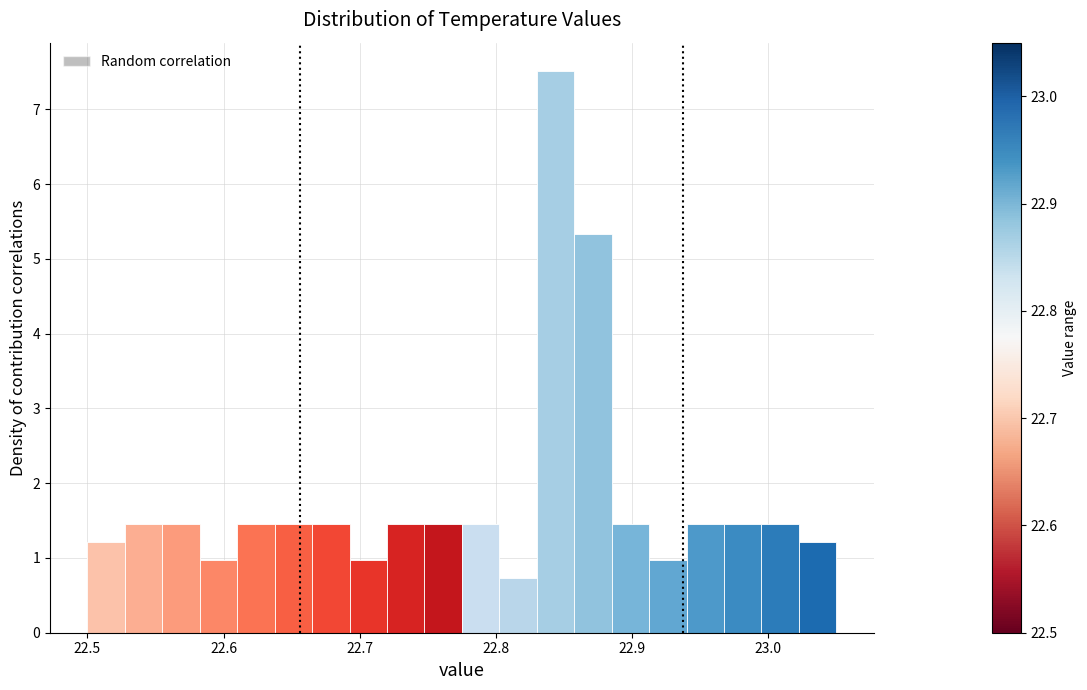

Read against the x-axis, roughly where is the centre of the tallest bar?

22.84